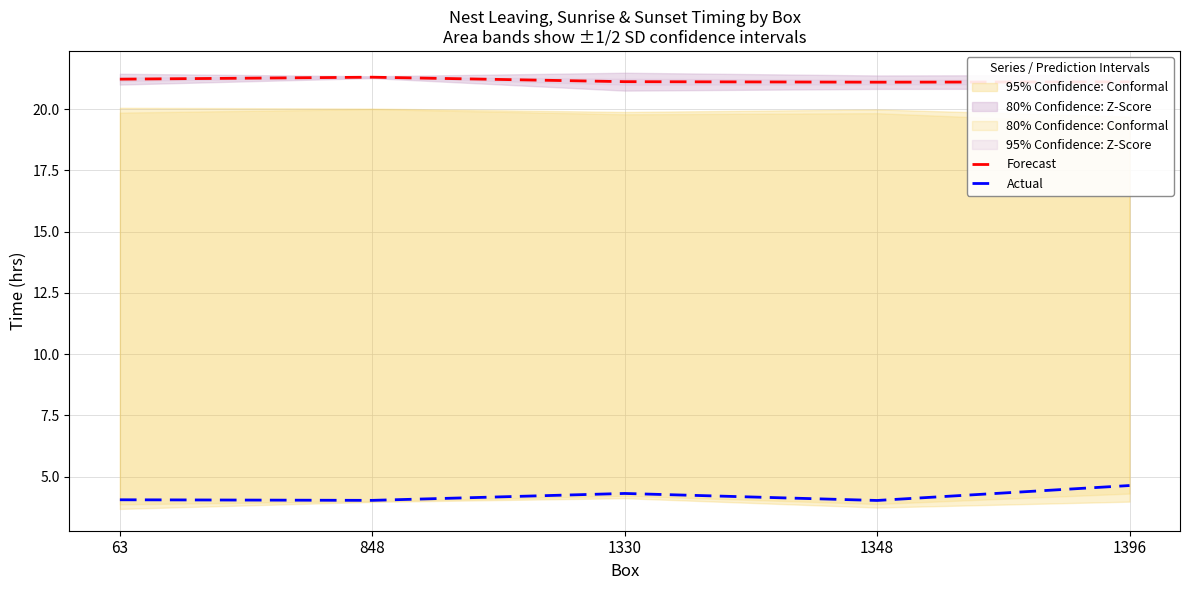

Where is the first local maximum for Actual?

1330